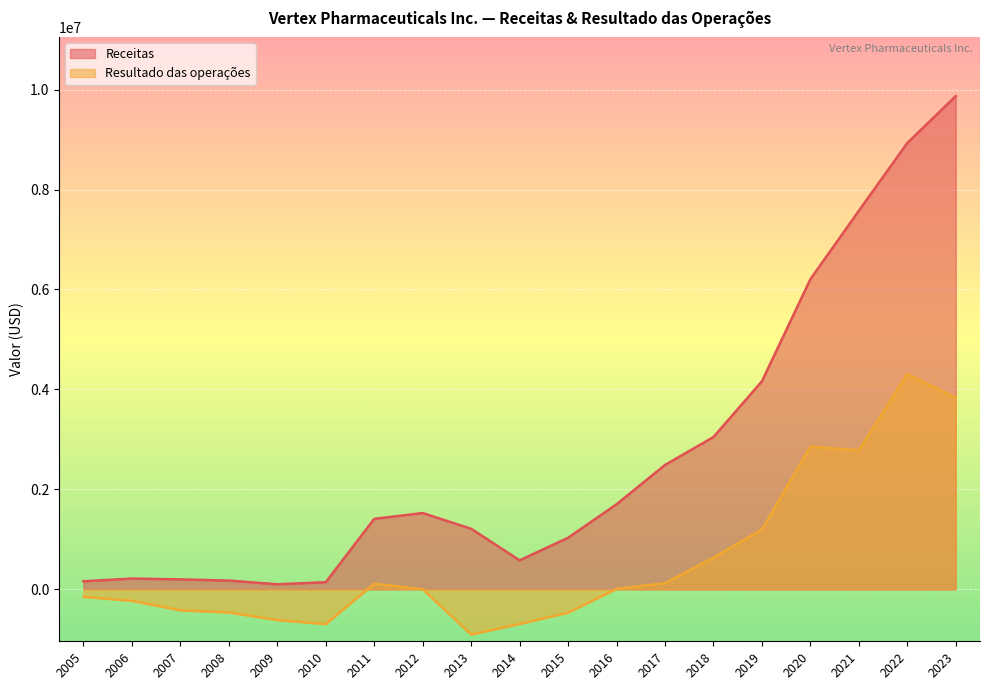

Rank the series at 2020 from lowest to highest value.

Resultado das operações, Receitas